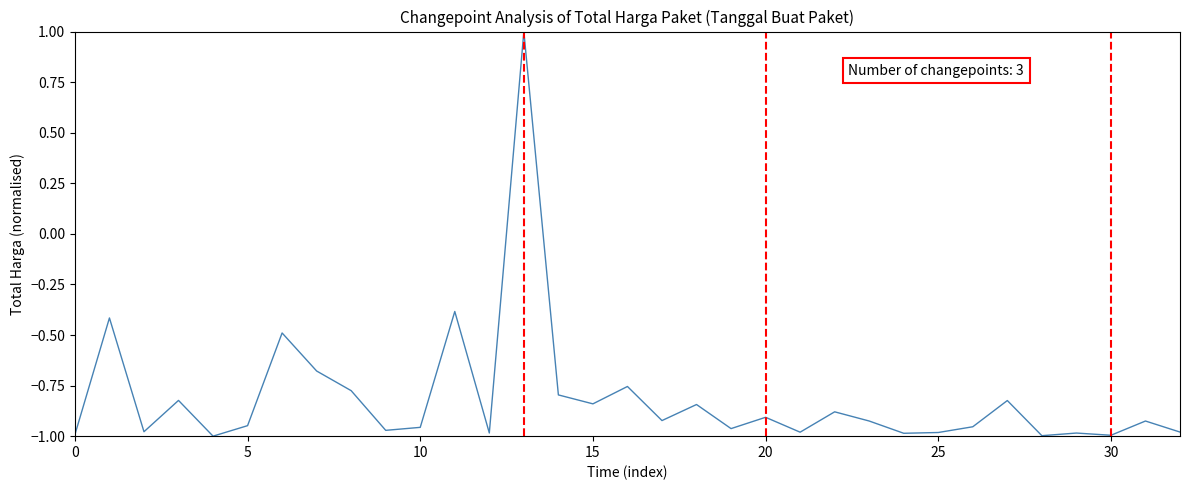

What is the difference between the second highest and second lowest values?

0.6